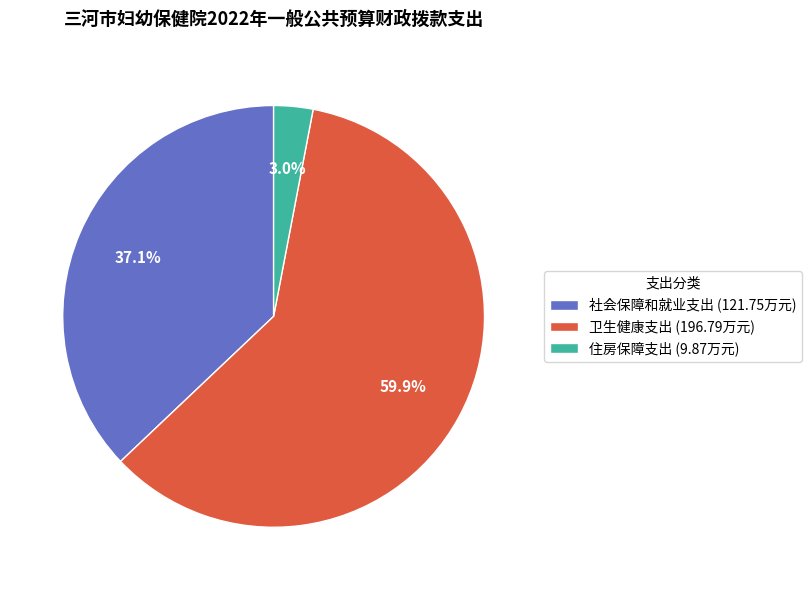

Which slice represents more than half of the pie?

卫生健康支出